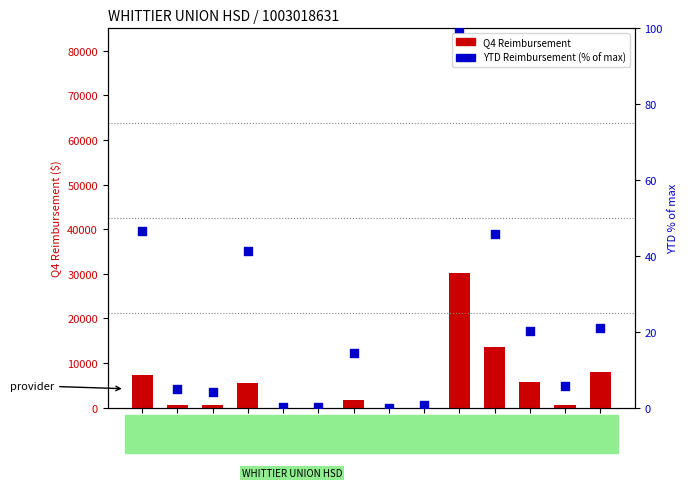

Which series contains the highest Y value?

Q4 Reimbursement